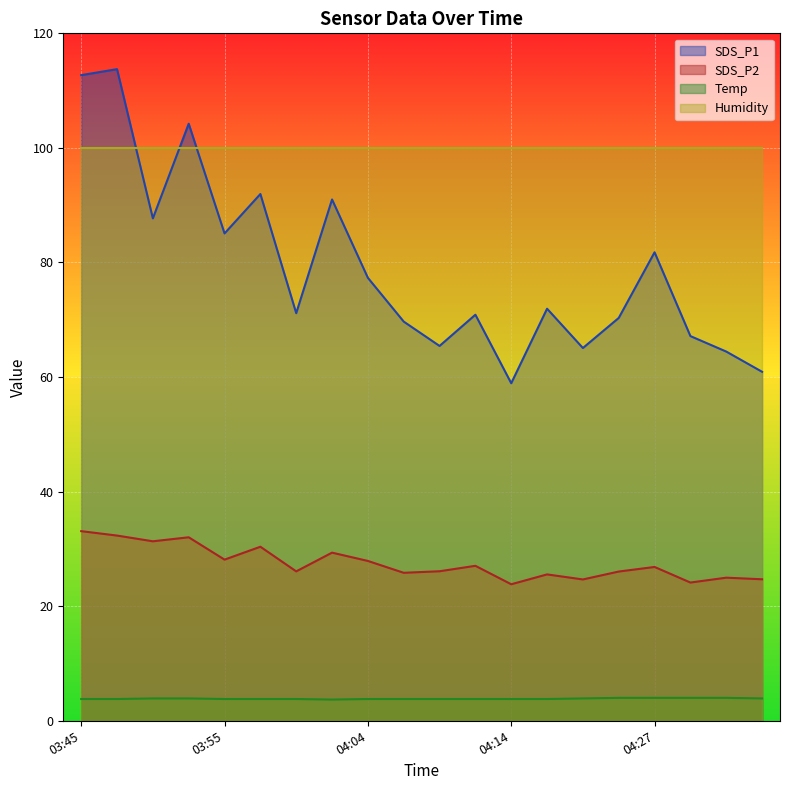

True or false: Temp and SDS_P2 intersect in this chart.

False